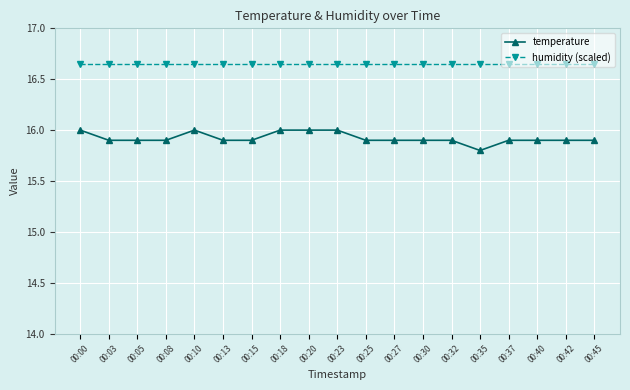

Is the value of humidity (scaled) at 00:45 greater than the value of temperature at 00:18?

Yes